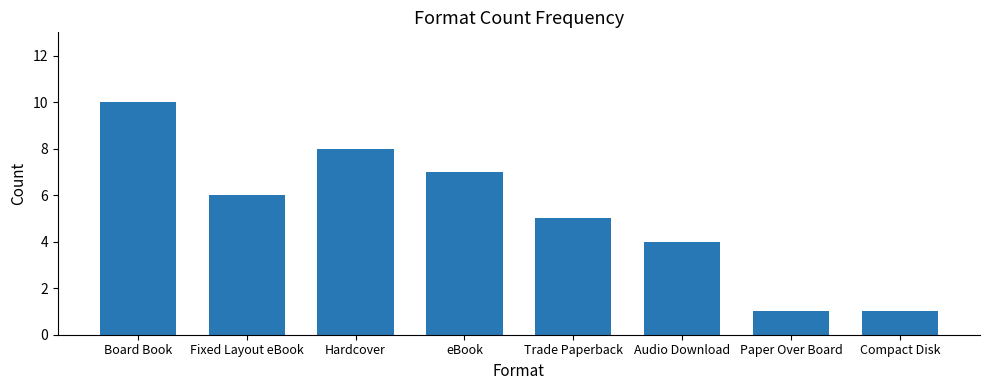

Which label corresponds to the largest value in the chart?

Board Book